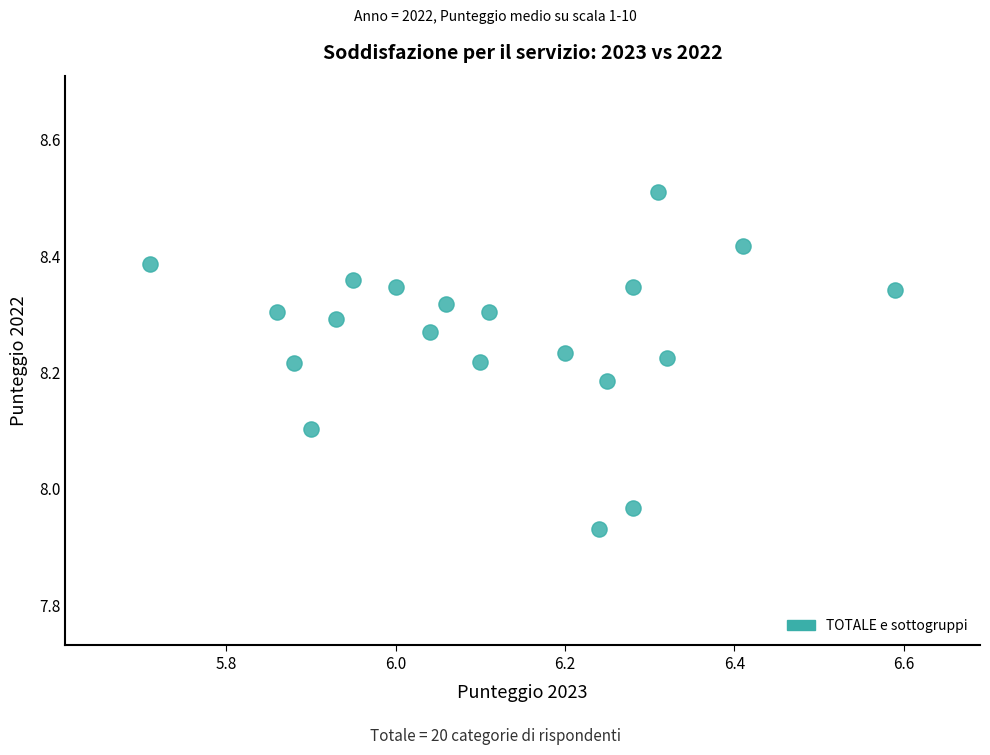

What is the range of X values (max minus min)?

0.9